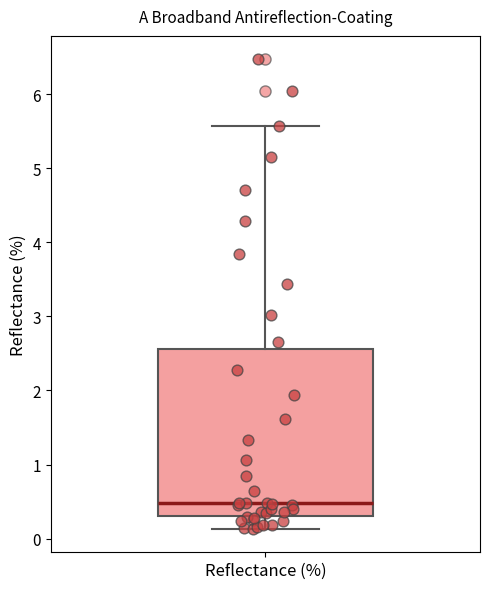

Read this box plot against the y-axis: the position of the median line, the range covered by the box, and the ends of both whiskers. The values are not printed on the chart, so give them approximately, as read against the axis.

median 0.5, box 0.3 to 2.6, whiskers 0.1 to 5.6